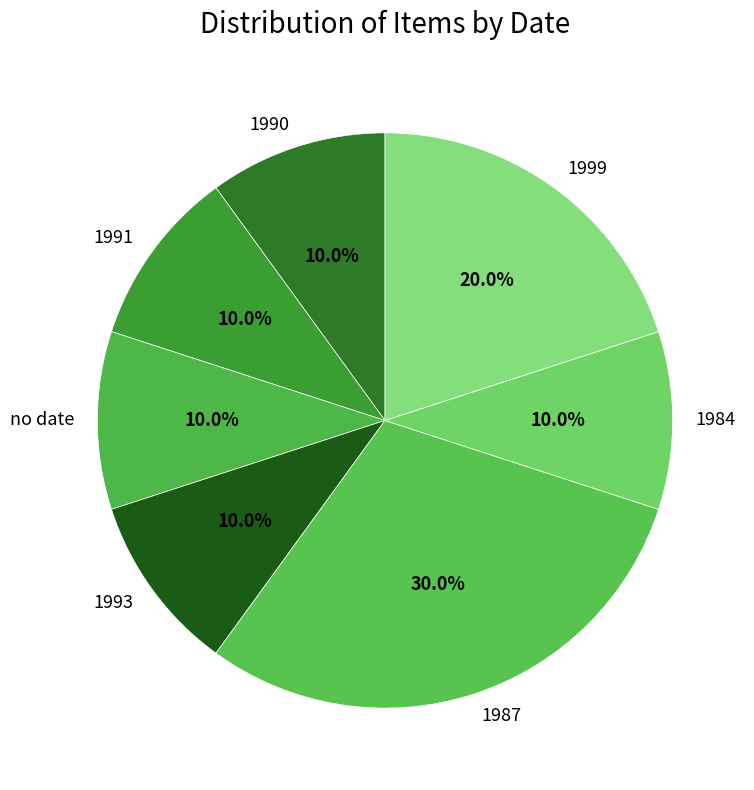

How many slices are in this pie chart?

7